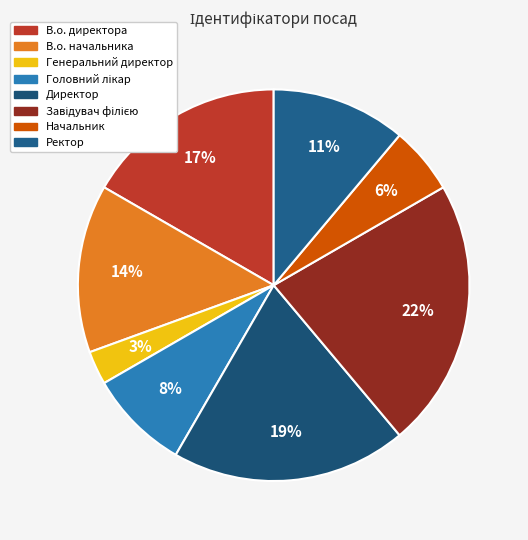

What percentage is the Директор slice, to the nearest percent?

19%